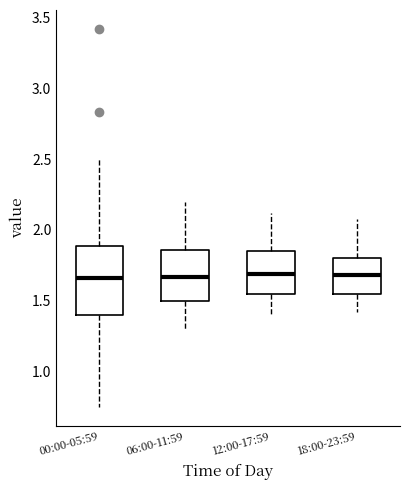

Where does the median line of the box for 06:00-11:59 sit on the y-axis? The values are not printed on the chart, so give them approximately, as read against the axis.

1.65